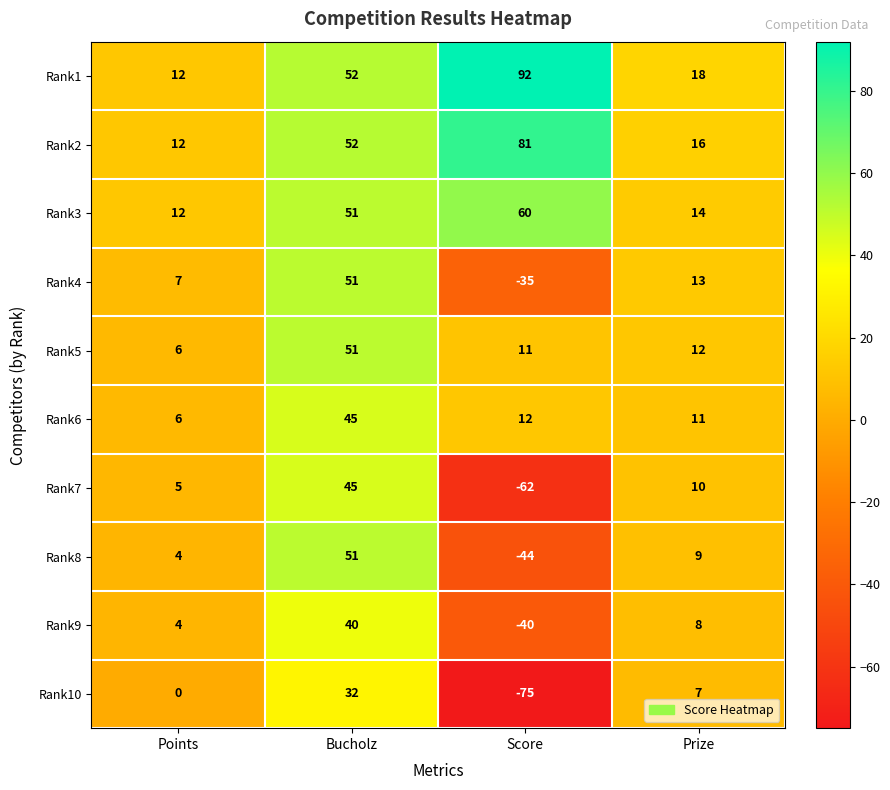

What is the greatest value displayed?

92